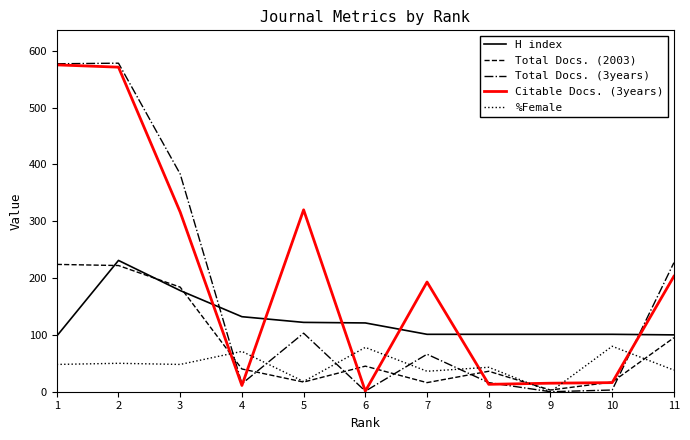

What is the maximum value shown in the chart?

578